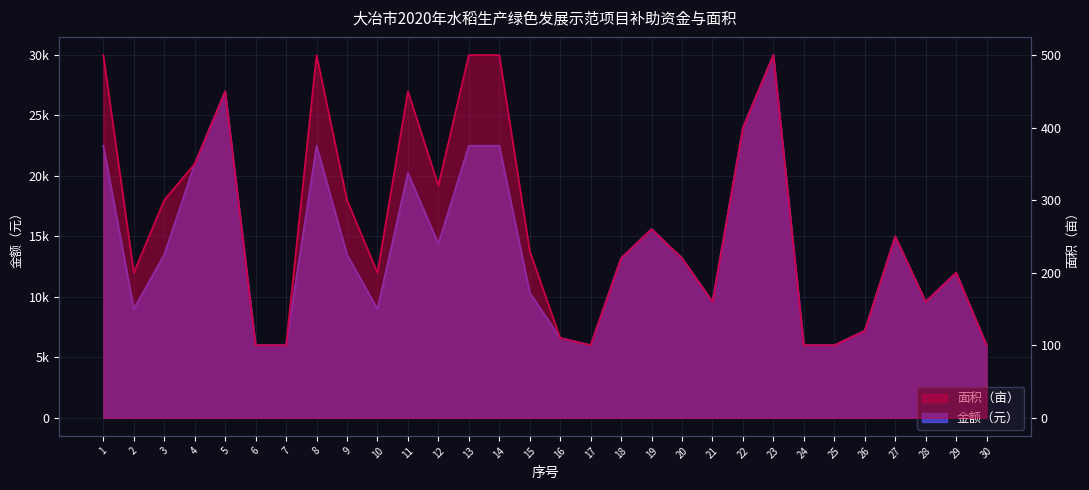

What is the value of the 金额（元） point at the 20th from the left?

13200